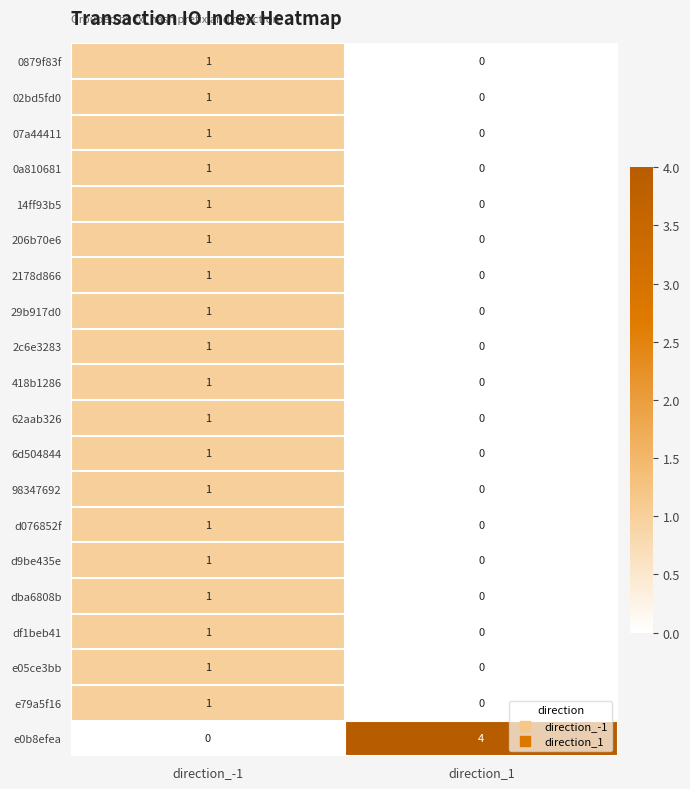

At how many categories does at least one series exceed 0?

2